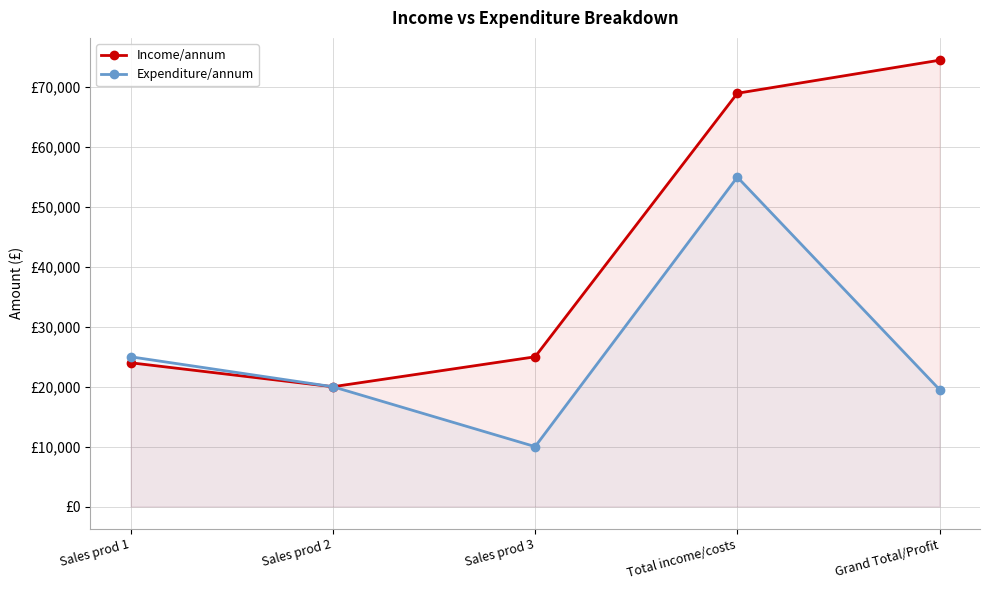

How many series are shown in this chart?

2